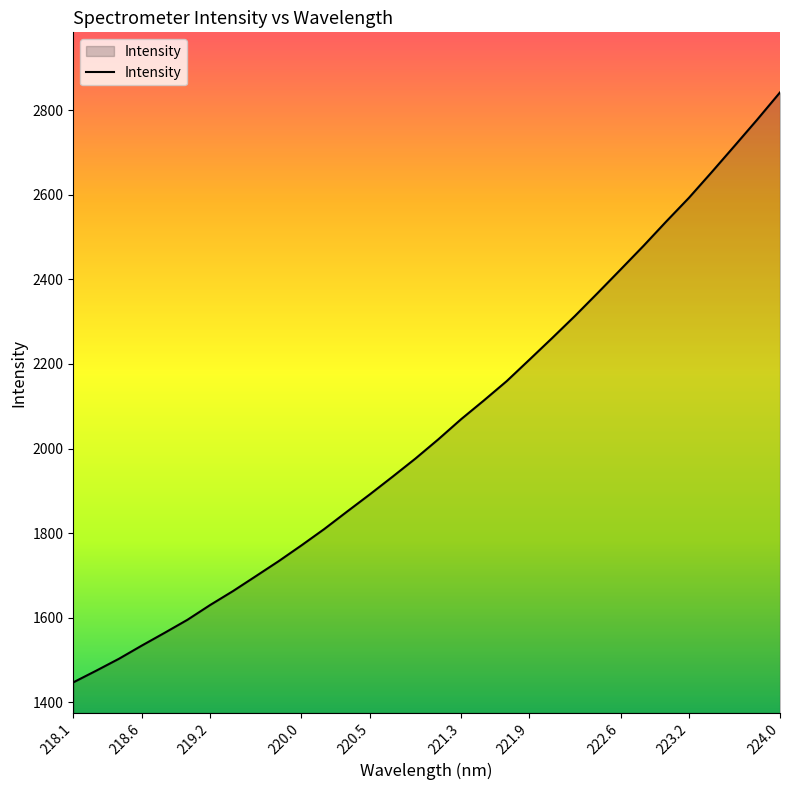

What is the maximum value shown in the chart?

2842.4